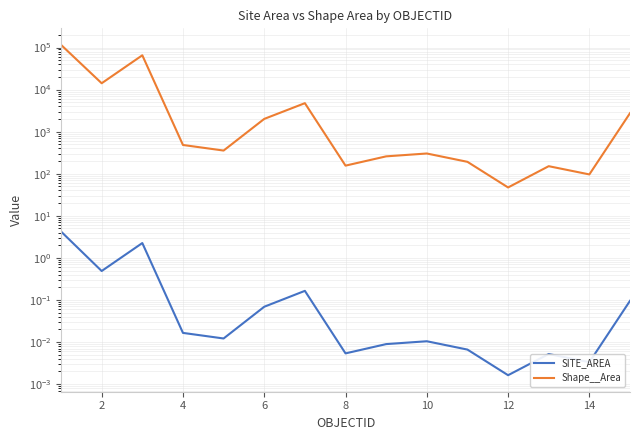

True or false: Shape__Area has more than 0 interior local peaks.

True